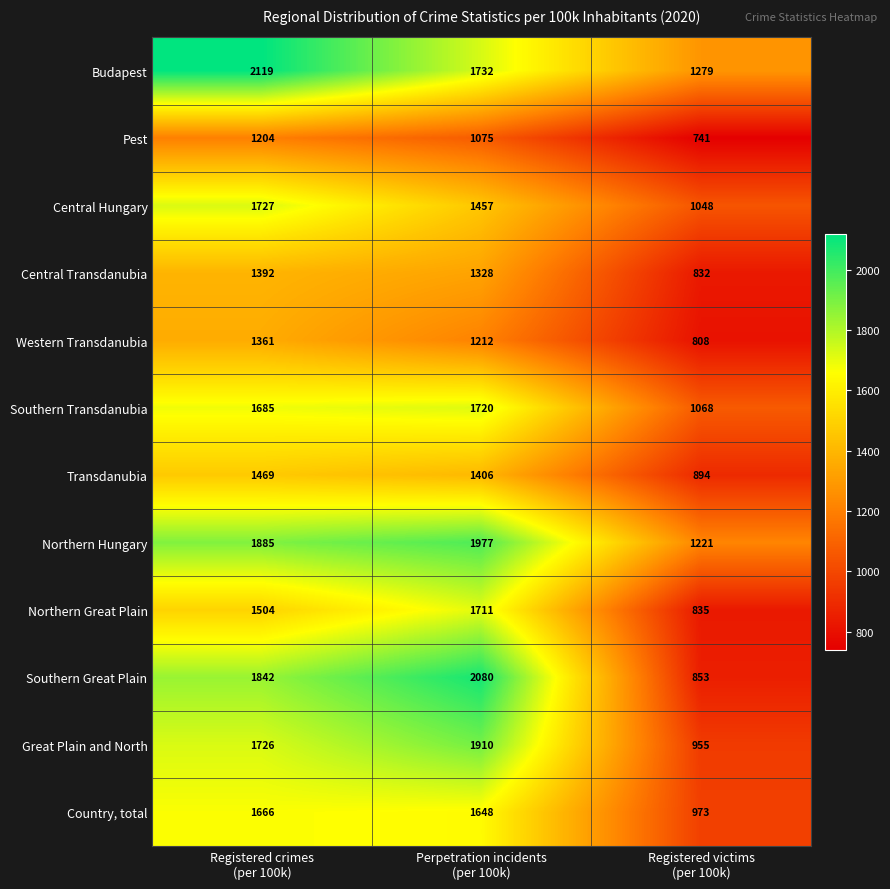

What is the greatest value displayed?

2119